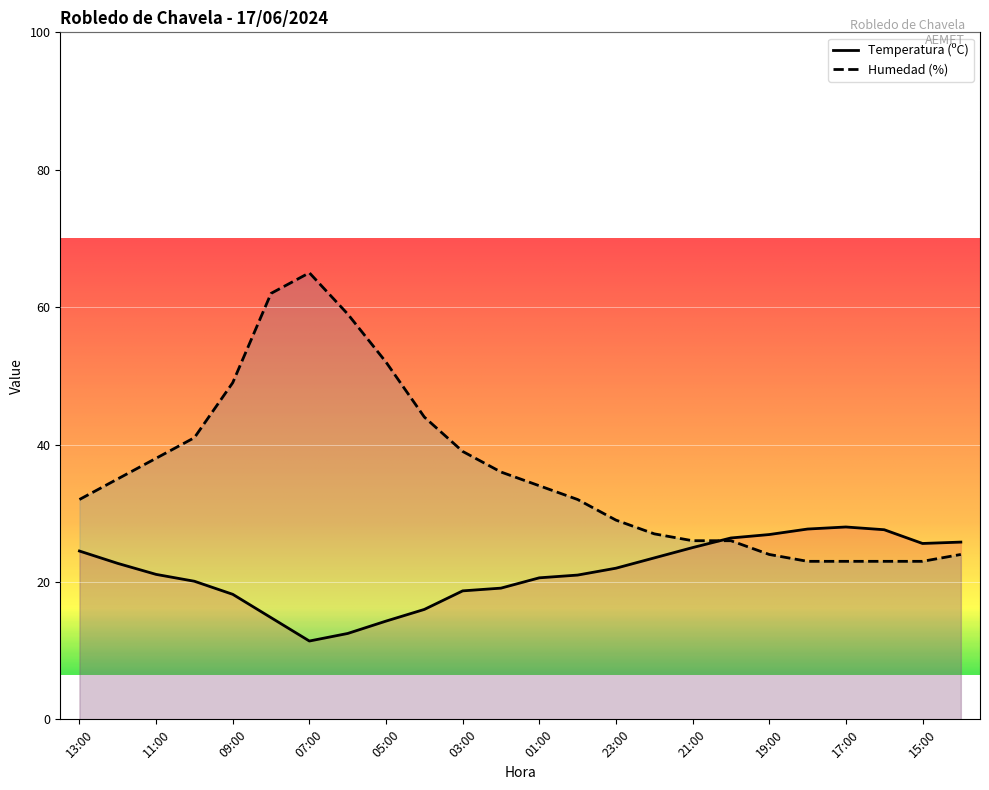

Reading left to right, transcribe all the data shown in this chart.

Temperatura (ºC): 13:00=24.5	12:00=22.7	11:00=21.1	10:00=20.1	09:00=18.2	08:00=14.8	07:00=11.4	06:00=12.5	05:00=14.3	04:00=16.0	03:00=18.7	02:00=19.1	01:00=20.6	00:00=21.0	23:00=22.0	22:00=23.5	21:00=25.0	20:00=26.4	19:00=26.9	18:00=27.7	17:00=28.0	16:00=27.6	15:00=25.6	14:00=25.8
Humedad (%): 13:00=32.0	12:00=35.0	11:00=38.0	10:00=41.0	09:00=49.0	08:00=62.0	07:00=65.0	06:00=59.0	05:00=52.0	04:00=44.0	03:00=39.0	02:00=36.0	01:00=34.0	00:00=32.0	23:00=29.0	22:00=27.0	21:00=26.0	20:00=26.0	19:00=24.0	18:00=23.0	17:00=23.0	16:00=23.0	15:00=23.0	14:00=24.0